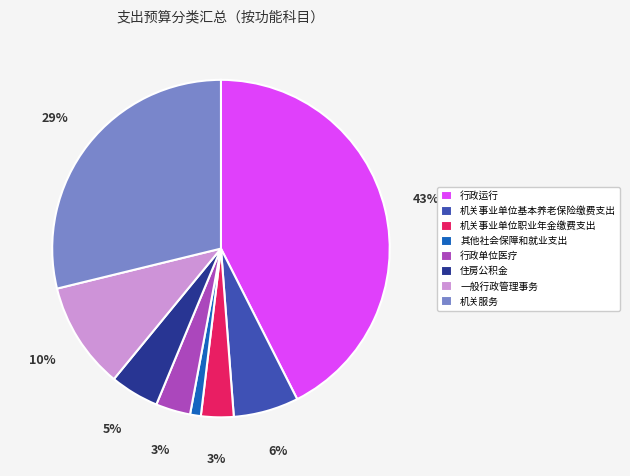

Combined, do 行政运行 and 一般行政管理事务 account for over 50%?

Yes